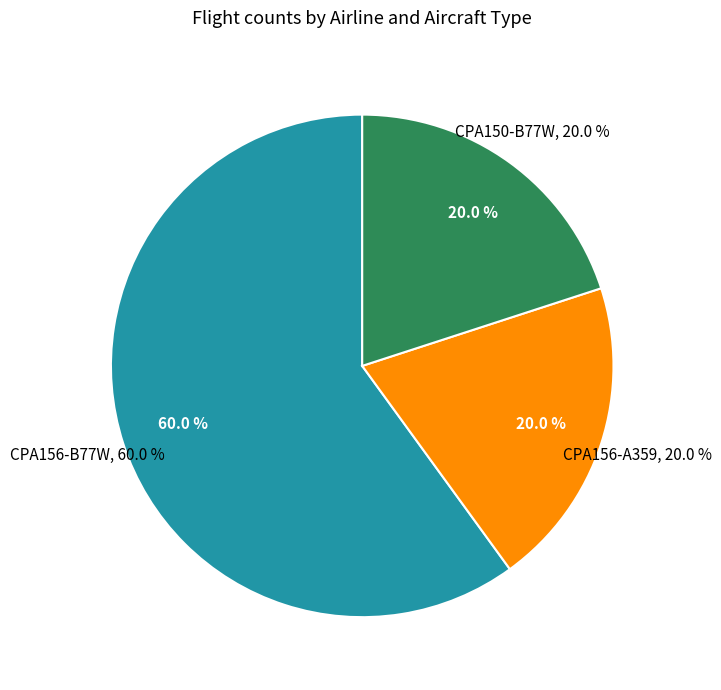

What is the largest slice in the pie chart?

B77W (CPA156)